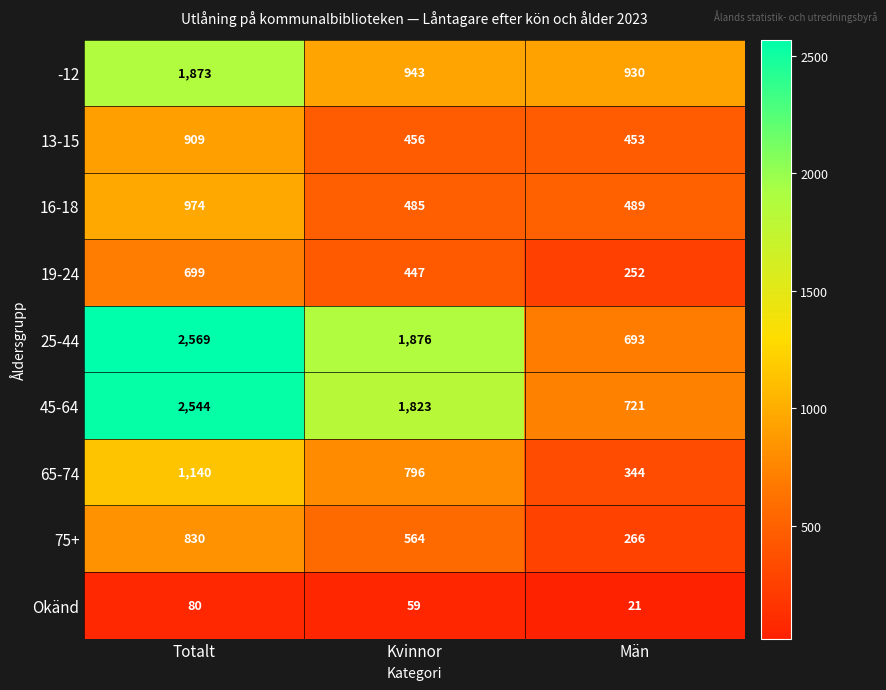

What is the difference between the maximum and minimum values in the 13-15 series?

456